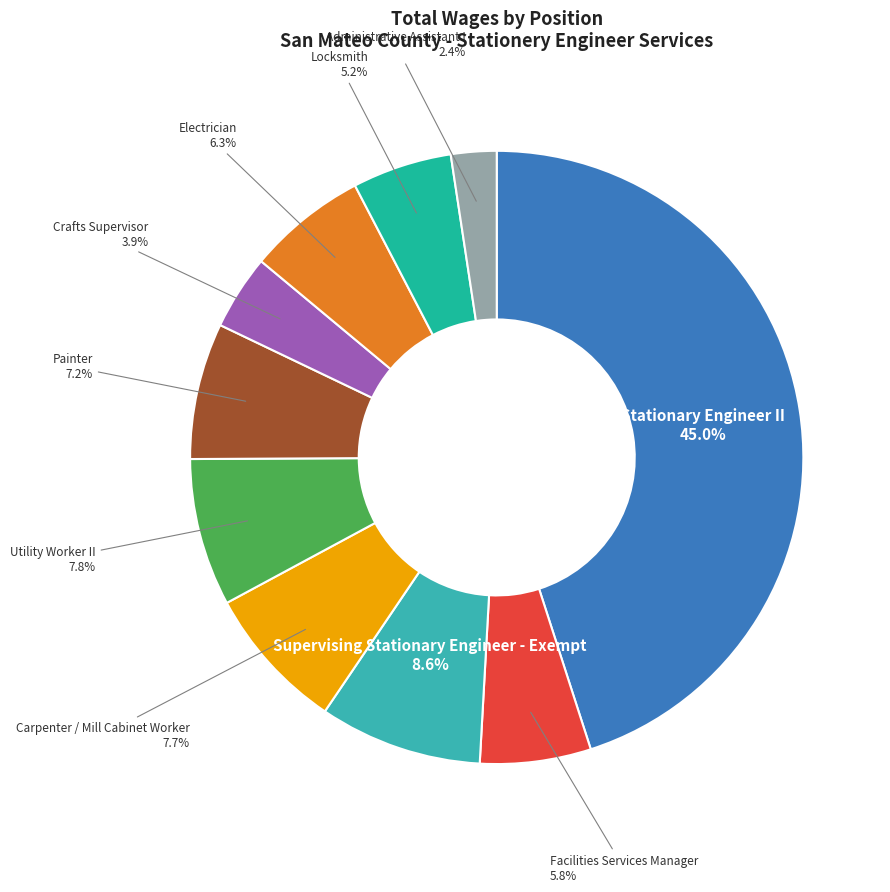

Does Crafts Supervisor represent more than half of the total?

No